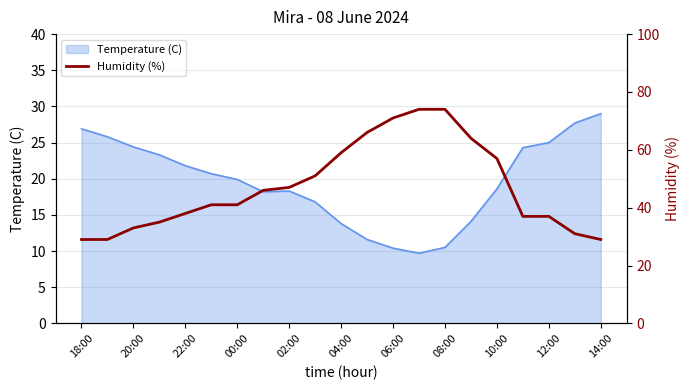

What is the minimum value shown in the chart?

29